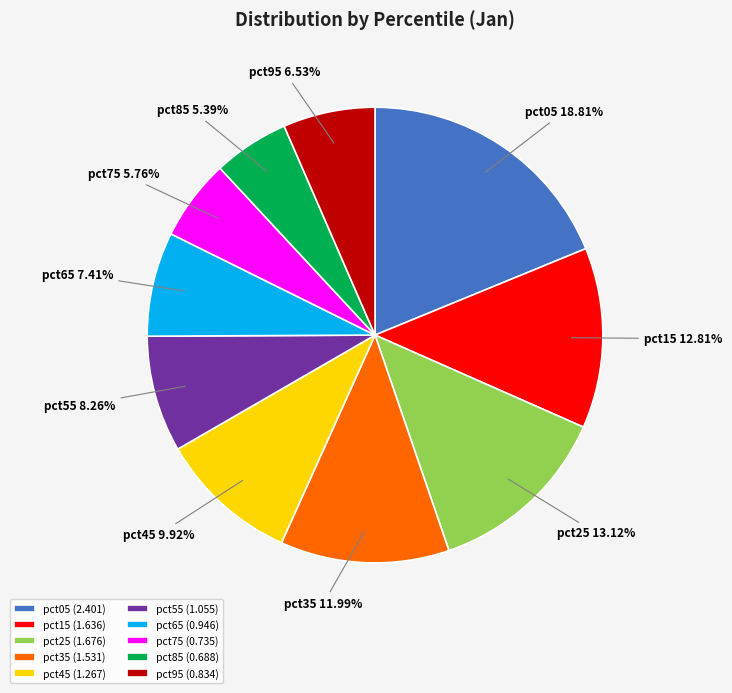

What percentage is the pct45 slice, to the nearest percent?

10%